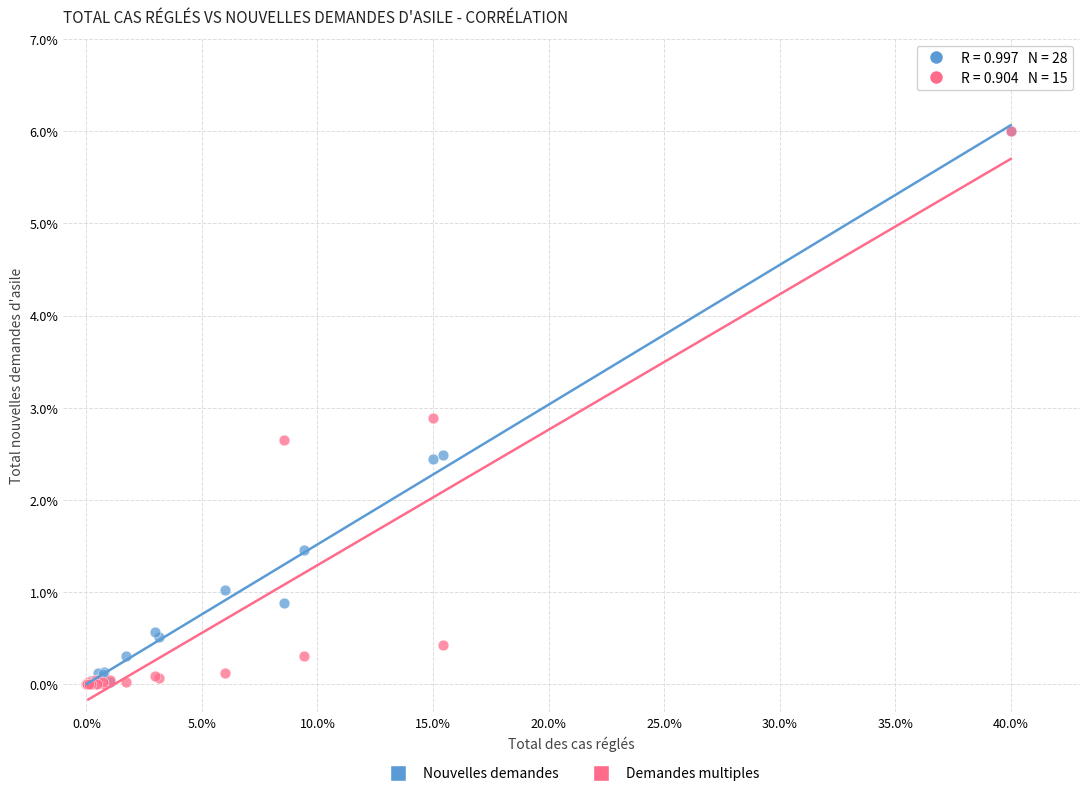

Across all series, what Y value is closest to 3?

2.9